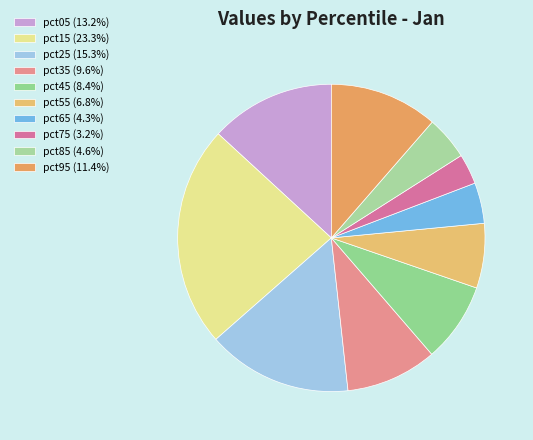

Count the number of slices in the pie.

10